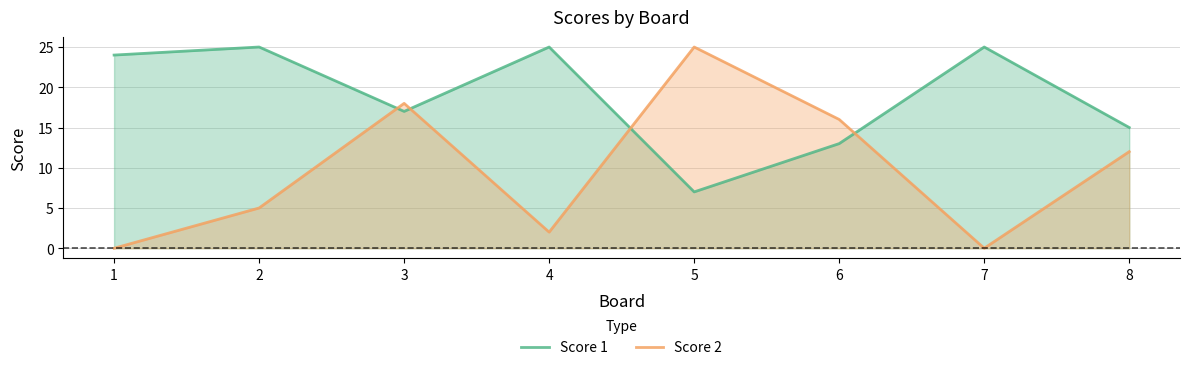

How many distinct data groups are displayed?

2